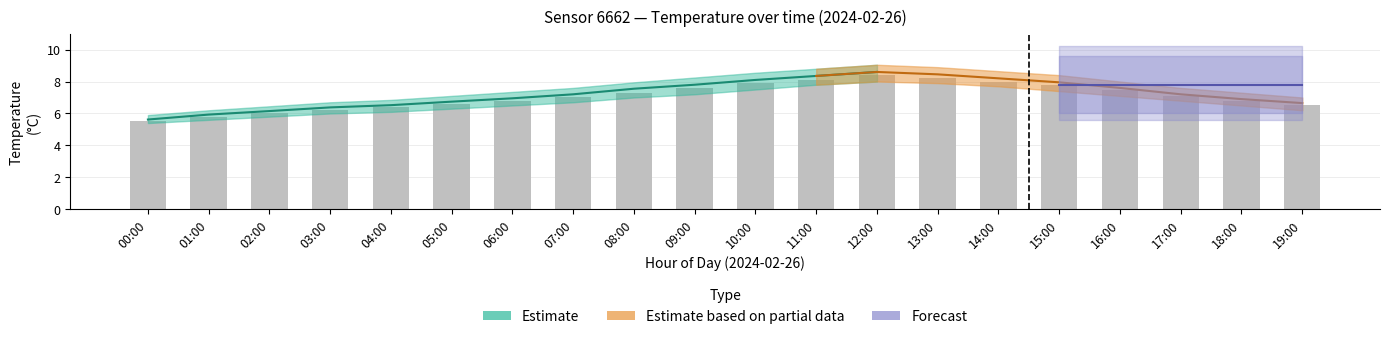

The value at 10:00 is 7.9. True or false?

True